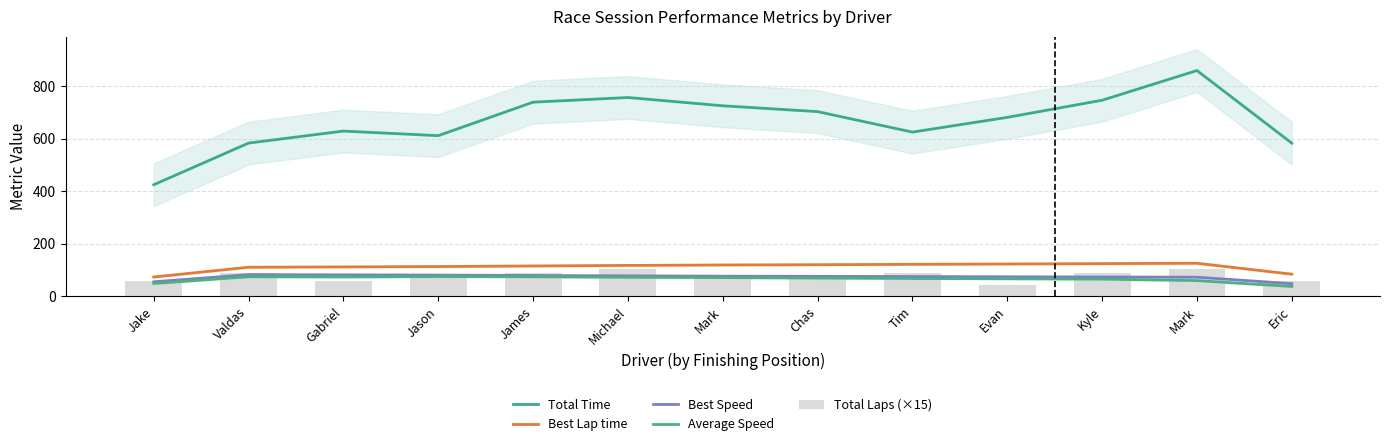

Reading left to right, extract all data points from this chart.

Total Time: 424.5	583.0	628.7	611.2	738.5	756.3	724.8	702.6	624.8	680.8	745.9	858.9	582.7
Best Lap time: 73.7	110.9	112.1	113.4	115.7	117.7	119.4	120.5	121.8	123.2	124.6	125.9	84.5
Best Speed: 55.4	82.8	81.9	81.0	79.4	78.0	76.9	76.2	75.4	74.5	73.7	72.9	48.3
Average Speed: 49.0	74.7	73.8	75.4	74.7	72.6	71.5	69.7	68.1	67.1	65.6	59.9	37.8
Total Laps (×15): 60.0	90.0	60.0	75.0	90.0	105.0	75.0	75.0	90.0	45.0	90.0	105.0	60.0